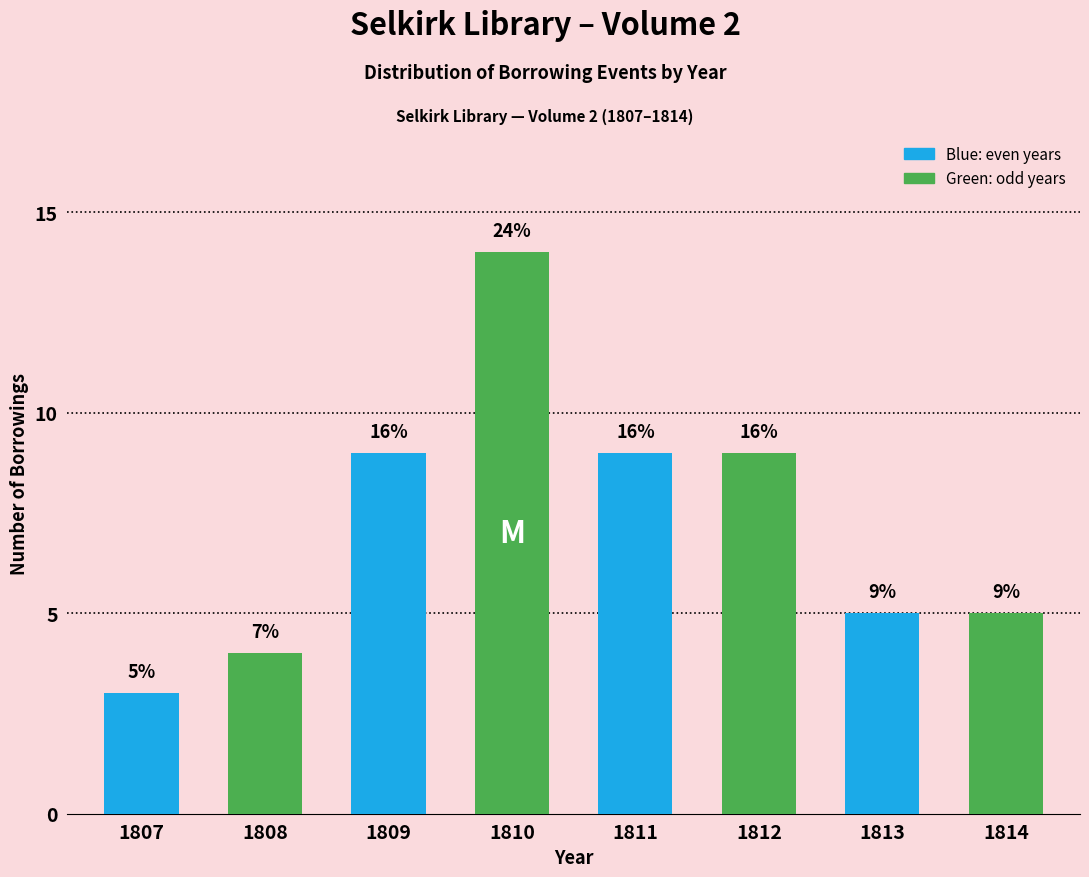

How many bars are there in total?

8